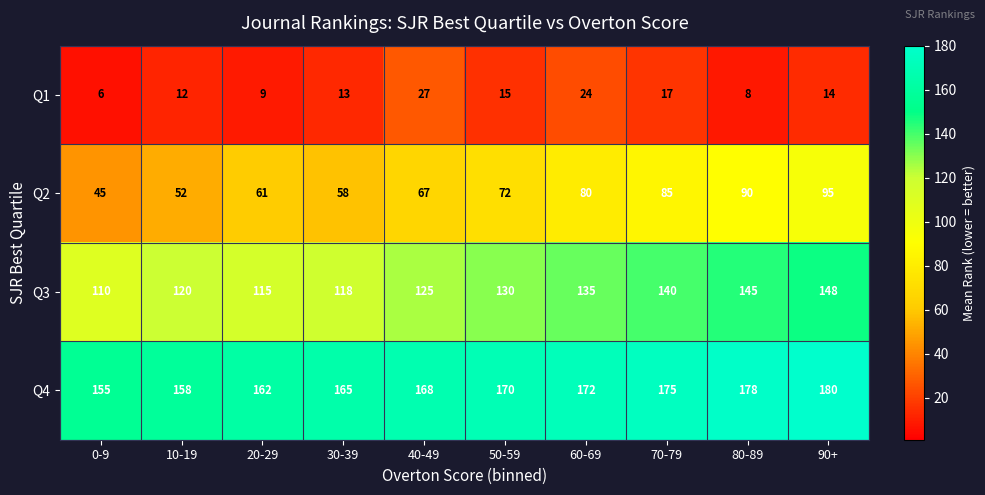

How many series are shown in this chart?

4